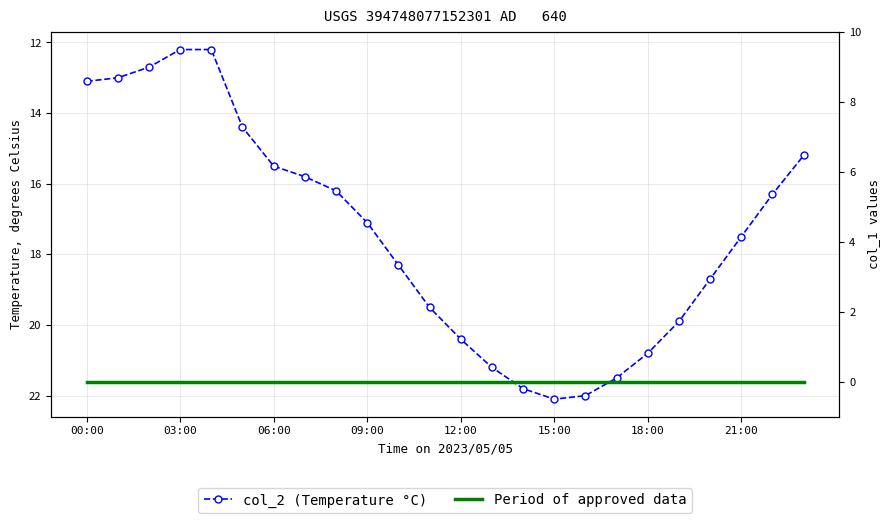

Which category has the highest value in the Period of approved data series?

00:00